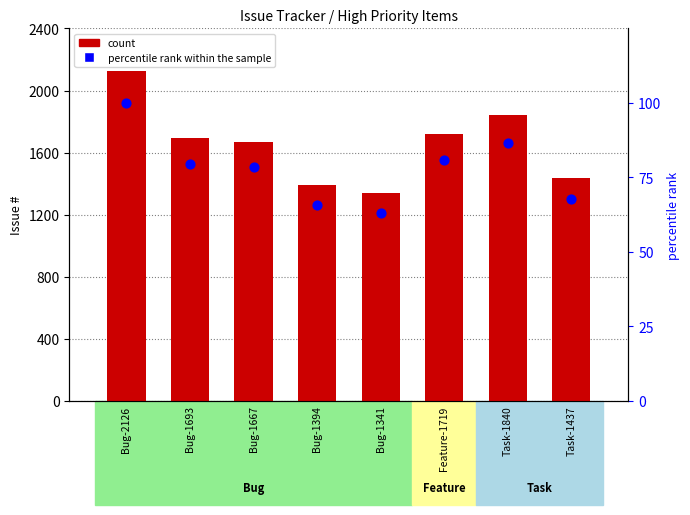

At how many categories does at least one series exceed 1908?

1